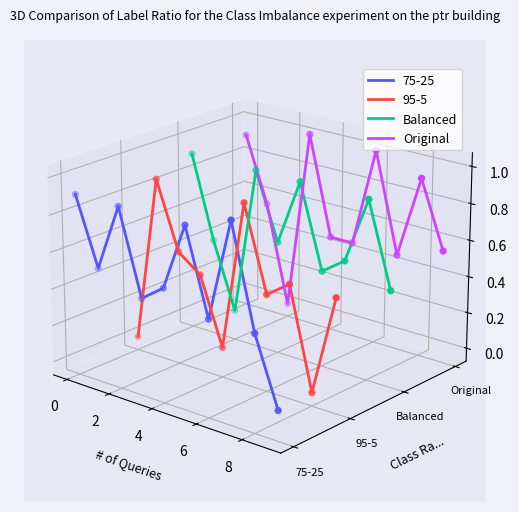

Which series reaches the minimum Y coordinate?

Balanced